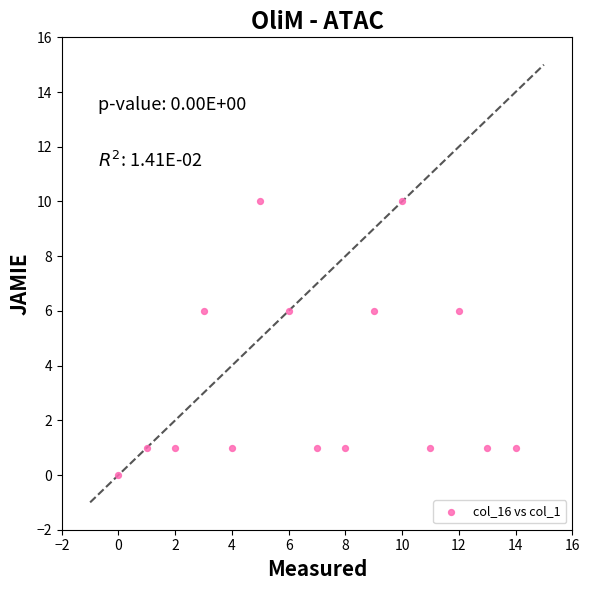

What is the range of Y values (max minus min)?

10